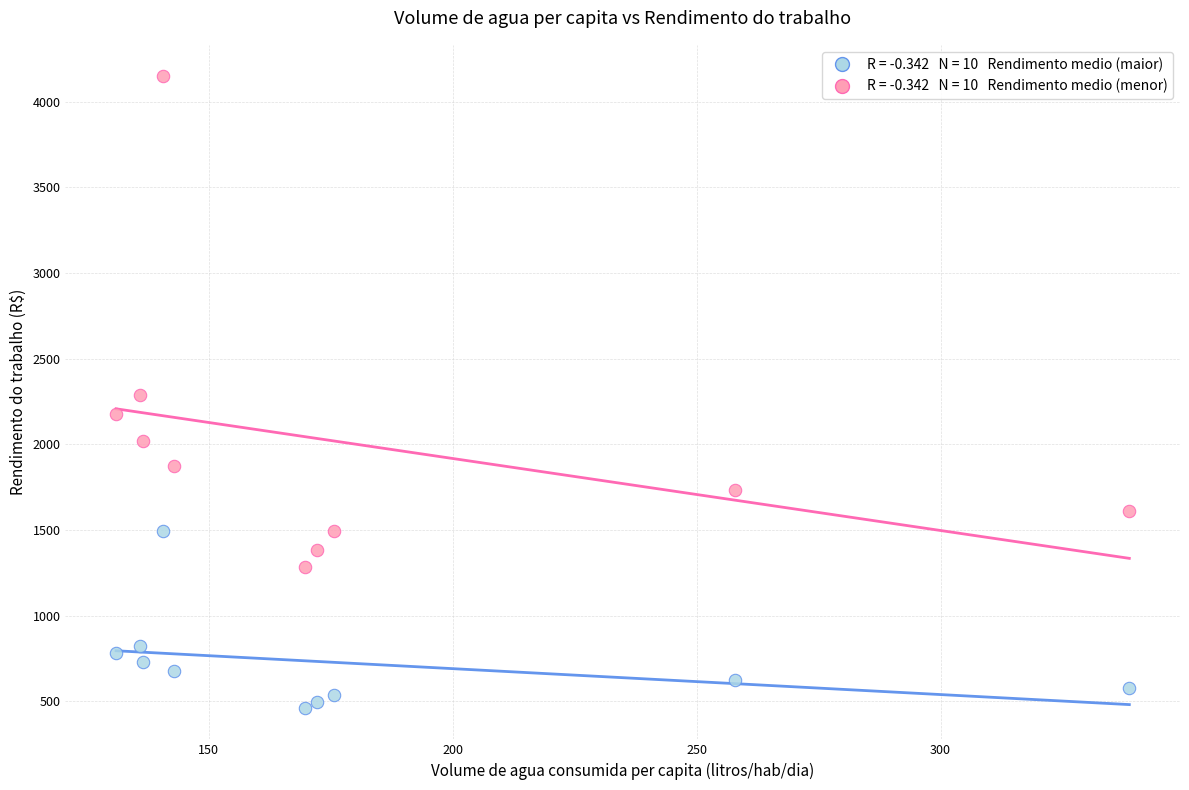

Across all data points, what is the range of X values (max minus min)?

207.7